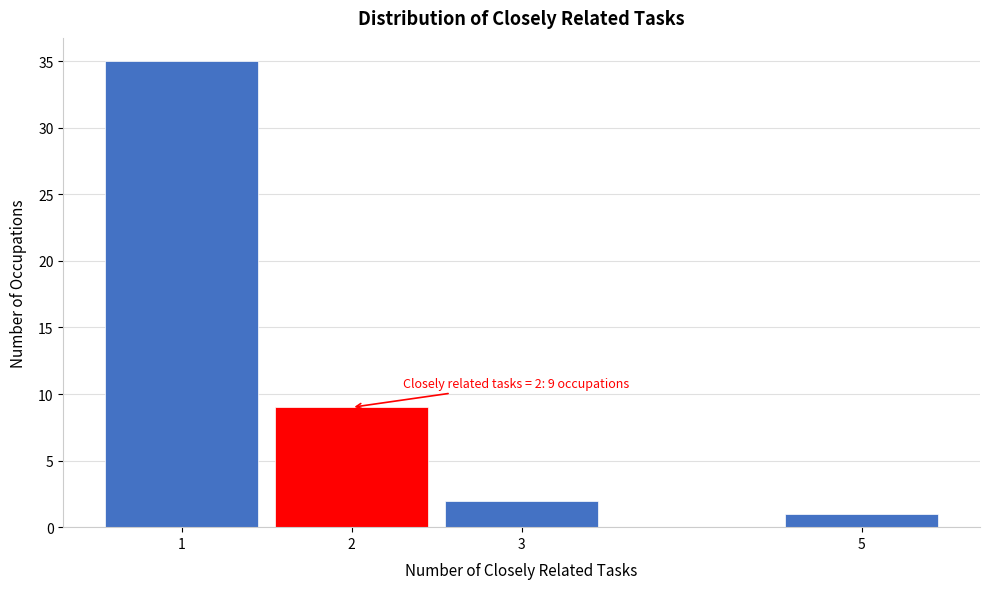

Over which range of the x-axis is the bar tallest?

0.5 to 1.5